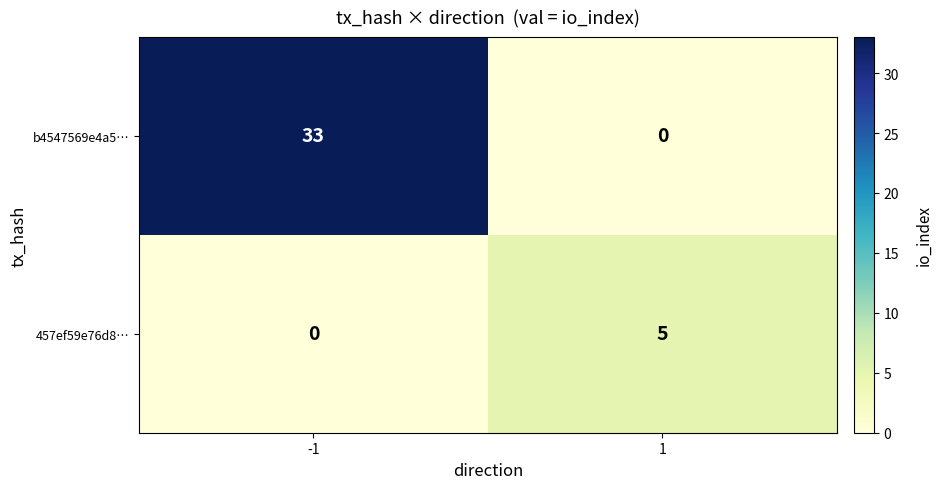

How many values in b4547569e4a5… are above zero?

1